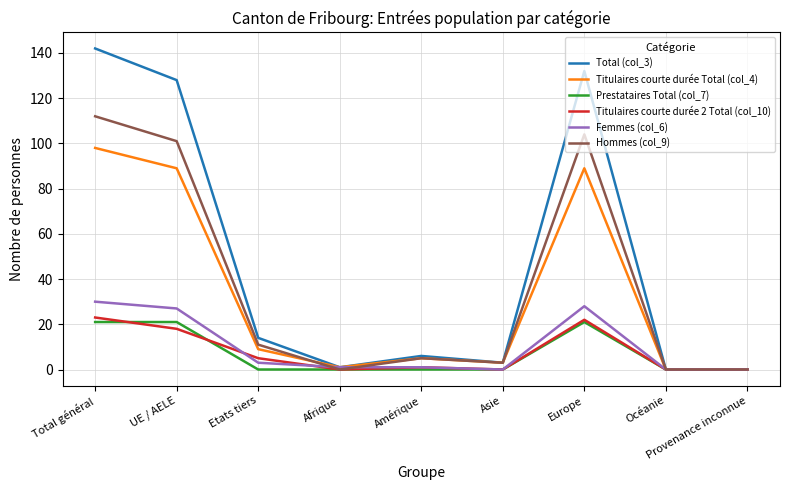

What is the maximum value shown in the chart?

142